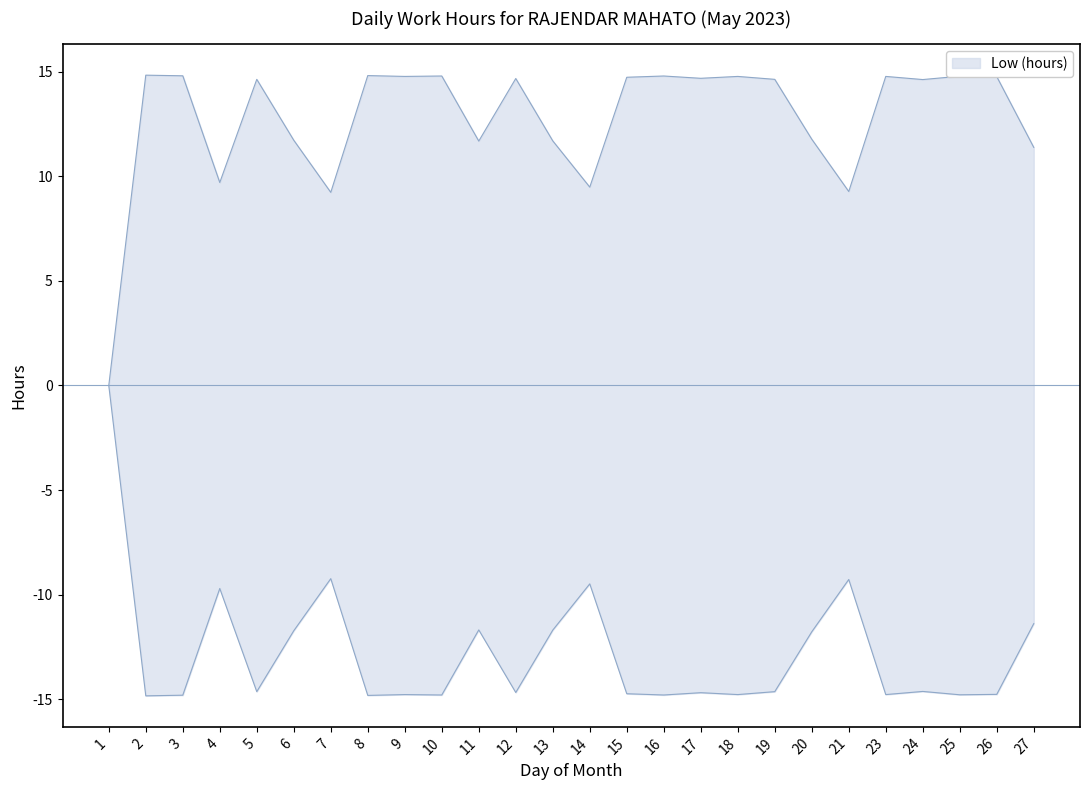

What is the difference between the values at 13 and 9?

3.1